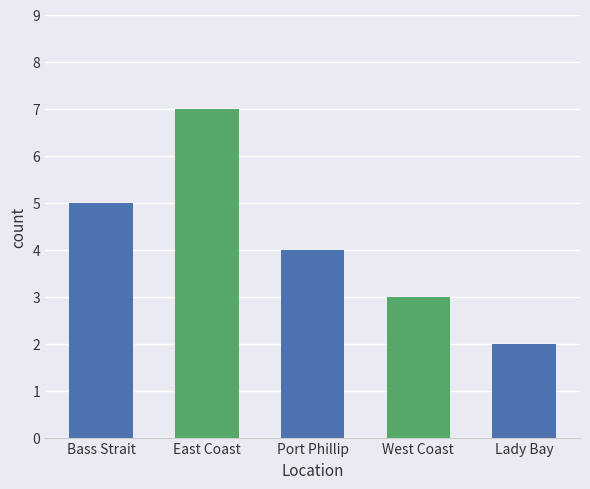

Between West Coast and Bass Strait, which is larger?

Bass Strait